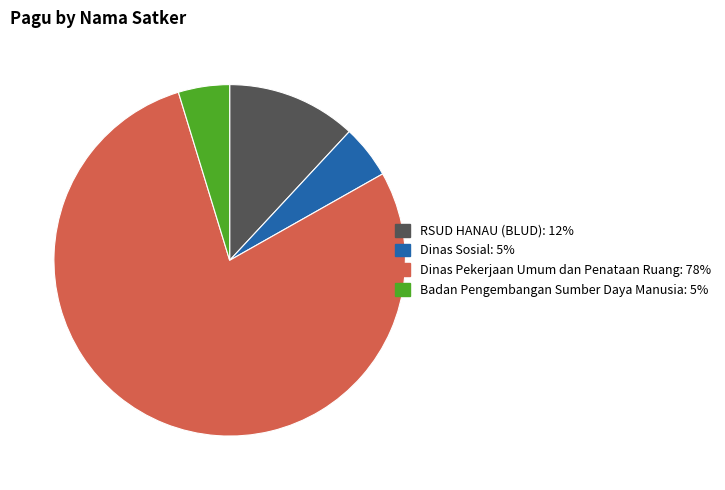

How many slices are in this pie chart?

4